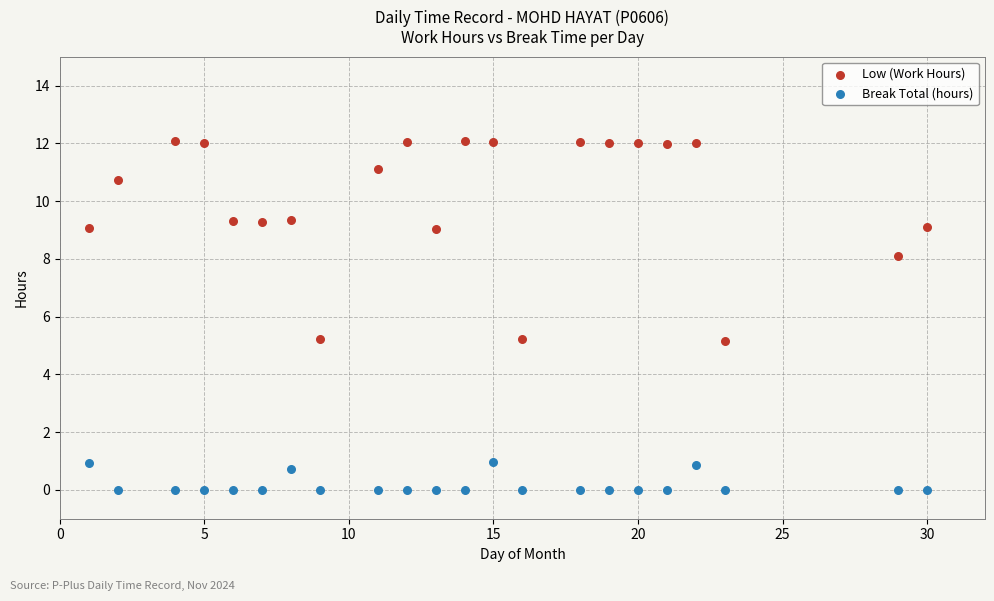

What is the X range (max minus min) for the scatter plot?

29.0